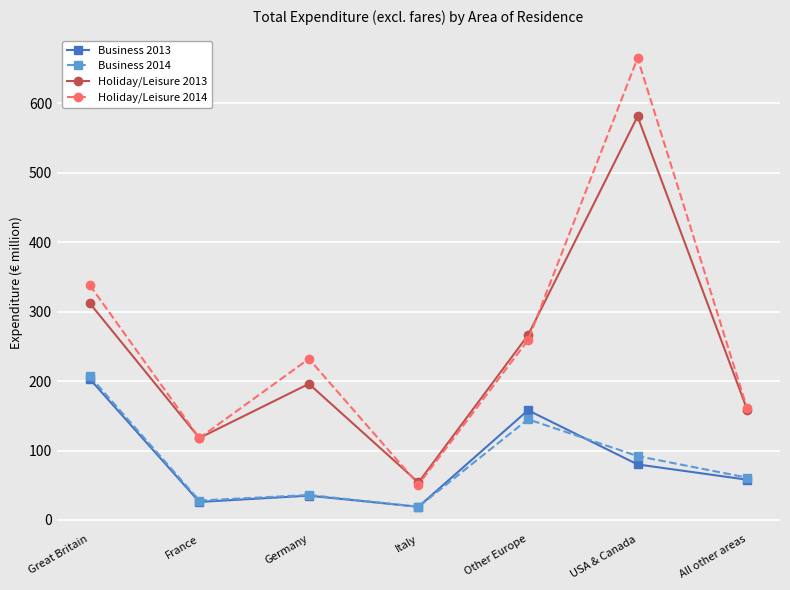

Is it true that Holiday/Leisure 2013 equals 54 at Italy?

True